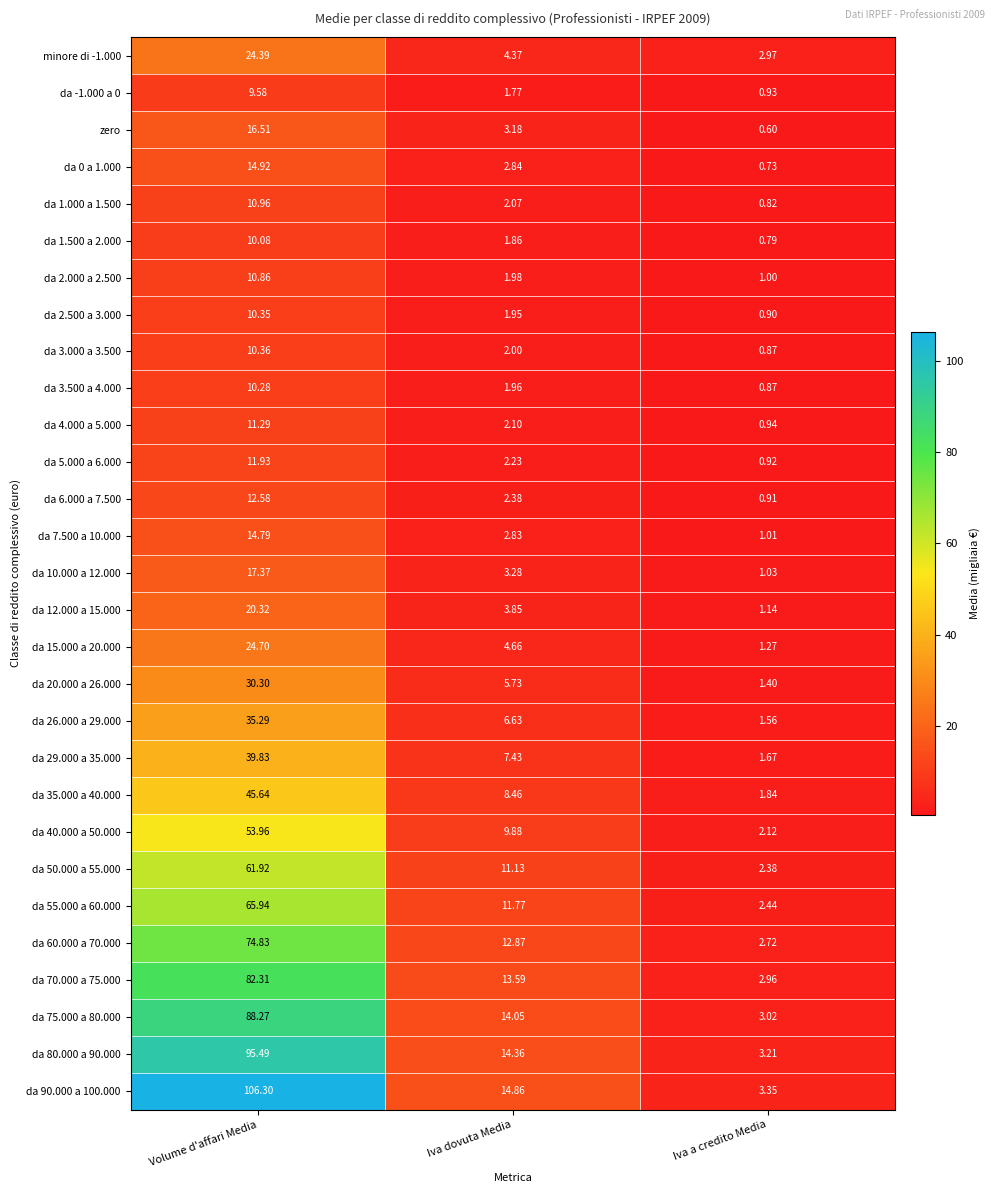

Rank the series by their maximum value, from lowest to highest.

da -1.000 a 0, da 1.500 a 2.000, da 3.500 a 4.000, da 2.500 a 3.000, da 3.000 a 3.500, da 2.000 a 2.500, da 1.000 a 1.500, da 4.000 a 5.000, da 5.000 a 6.000, da 6.000 a 7.500, da 7.500 a 10.000, da 0 a 1.000, zero, da 10.000 a 12.000, da 12.000 a 15.000, minore di -1.000, da 15.000 a 20.000, da 20.000 a 26.000, da 26.000 a 29.000, da 29.000 a 35.000, da 35.000 a 40.000, da 40.000 a 50.000, da 50.000 a 55.000, da 55.000 a 60.000, da 60.000 a 70.000, da 70.000 a 75.000, da 75.000 a 80.000, da 80.000 a 90.000, da 90.000 a 100.000